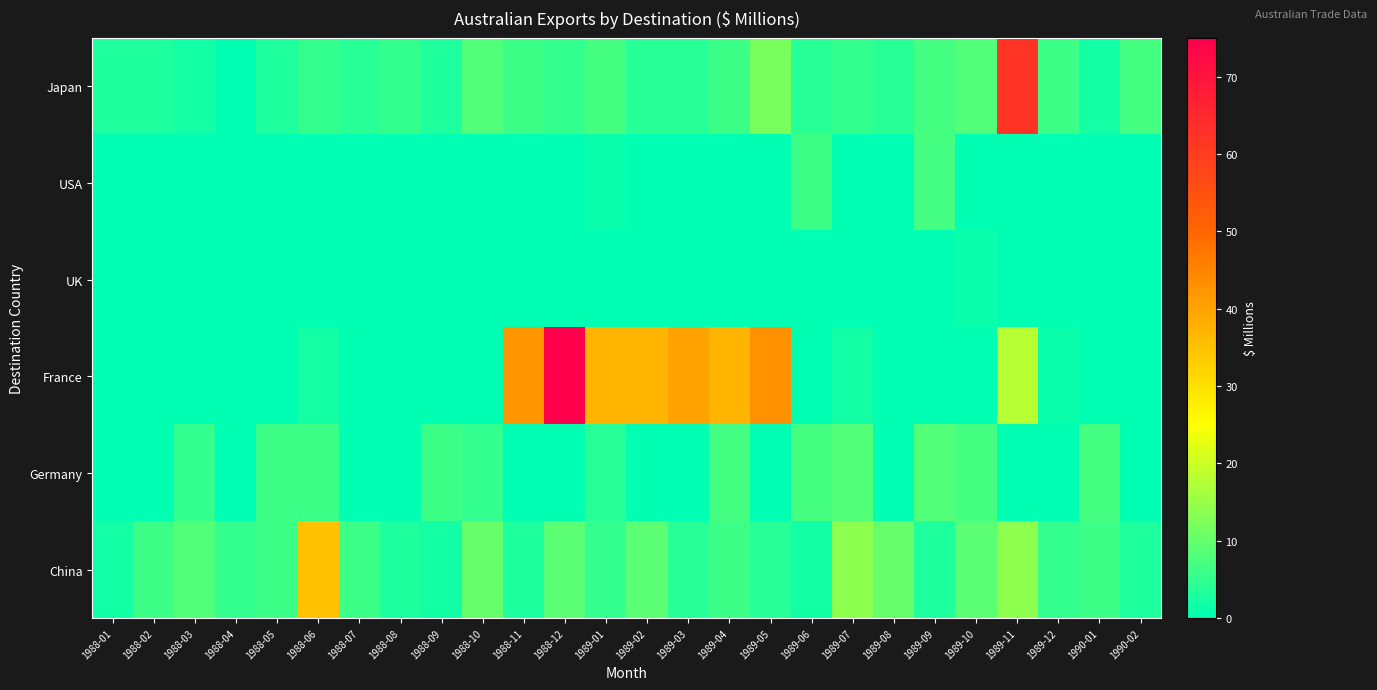

Reading left to right, what are all the values shown in this chart?

Japan: 1988-01=3	1988-02=3	1988-03=2	1988-04=0	1988-05=3	1988-06=5	1988-07=4	1988-08=5	1988-09=3	1988-10=8	1988-11=6	1988-12=5	1989-01=7	1989-02=4	1989-03=4	1989-04=6	1989-05=12	1989-06=4	1989-07=5	1989-08=4	1989-09=7	1989-10=8	1989-11=62	1989-12=6	1990-01=2	1990-02=7
USA: 1988-01=0	1988-02=0	1988-03=0	1988-04=0	1988-05=0	1988-06=0	1988-07=0	1988-08=0	1988-09=0	1988-10=0	1988-11=0	1988-12=0	1989-01=1	1989-02=0	1989-03=0	1989-04=0	1989-05=0	1989-06=6	1989-07=0	1989-08=0	1989-09=7	1989-10=0	1989-11=0	1989-12=0	1990-01=0	1990-02=0
UK: 1988-01=0	1988-02=0	1988-03=0	1988-04=0	1988-05=0	1988-06=0	1988-07=0	1988-08=0	1988-09=0	1988-10=0	1988-11=0	1988-12=0	1989-01=0	1989-02=0	1989-03=0	1989-04=0	1989-05=0	1989-06=0	1989-07=0	1989-08=0	1989-09=0	1989-10=1	1989-11=0	1989-12=0	1990-01=0	1990-02=0
France: 1988-01=0	1988-02=0	1988-03=0	1988-04=0	1988-05=0	1988-06=2	1988-07=0	1988-08=0	1988-09=0	1988-10=0	1988-11=42	1988-12=75	1989-01=37	1989-02=37	1989-03=40	1989-04=37	1989-05=43	1989-06=0	1989-07=2	1989-08=0	1989-09=0	1989-10=0	1989-11=18	1989-12=1	1990-01=0	1990-02=0
Germany: 1988-01=0	1988-02=0	1988-03=5	1988-04=0	1988-05=6	1988-06=6	1988-07=0	1988-08=0	1988-09=6	1988-10=5	1988-11=0	1988-12=0	1989-01=4	1989-02=0	1989-03=0	1989-04=7	1989-05=0	1989-06=7	1989-07=8	1989-08=0	1989-09=8	1989-10=7	1989-11=0	1989-12=0	1990-01=7	1990-02=0
China: 1988-01=2	1988-02=6	1988-03=8	1988-04=5	1988-05=6	1988-06=35	1988-07=6	1988-08=3	1988-09=2	1988-10=10	1988-11=3	1988-12=9	1989-01=5	1989-02=9	1989-03=4	1989-04=6	1989-05=4	1989-06=2	1989-07=14	1989-08=10	1989-09=3	1989-10=9	1989-11=14	1989-12=5	1990-01=6	1990-02=3